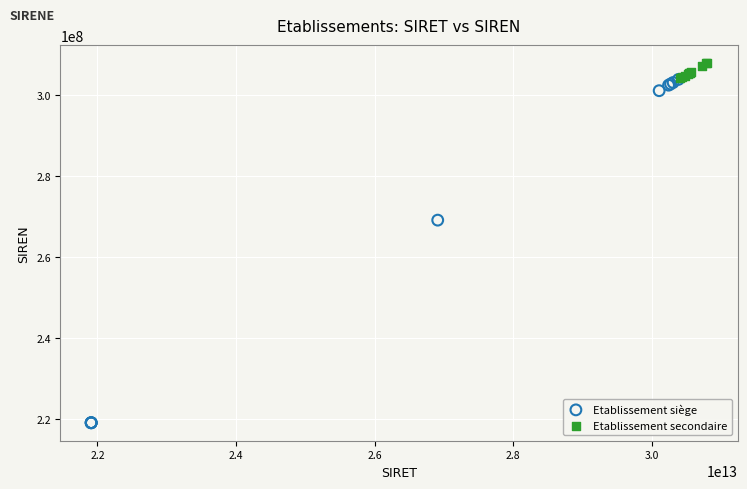

Which series has the widest spread of Y values?

Etablissement siège